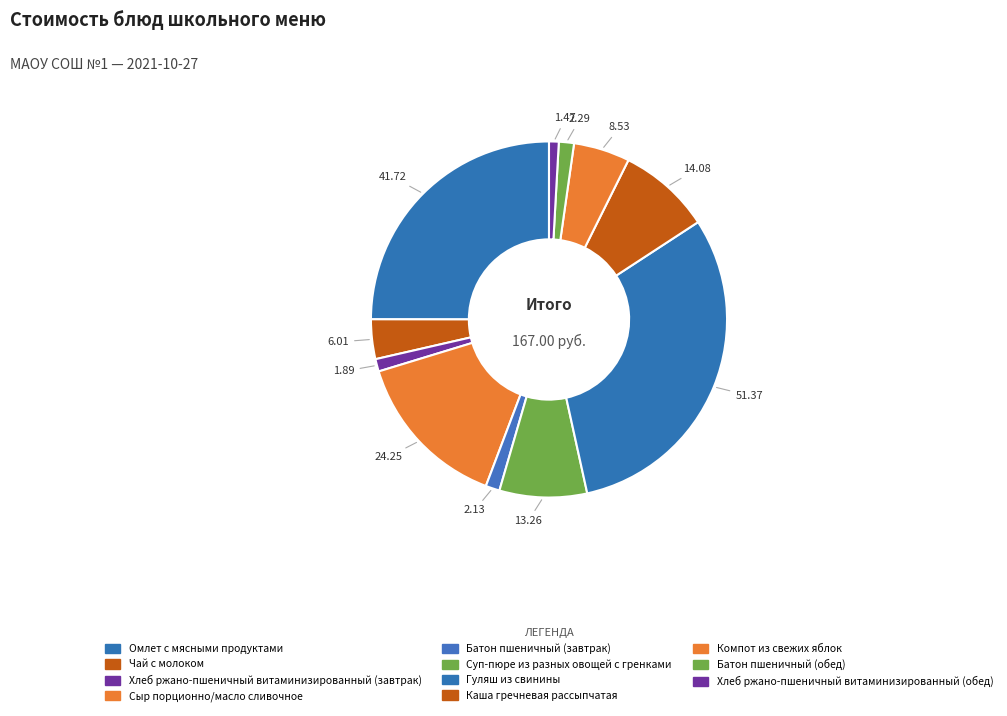

How many slices are in this pie chart?

11